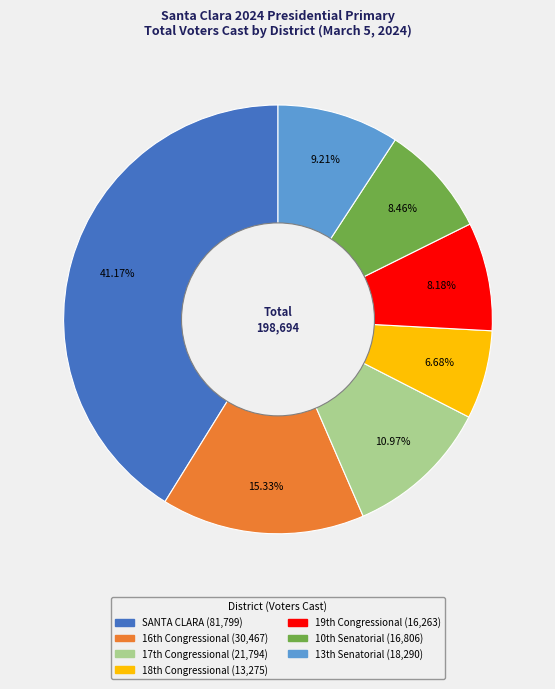

How many slices are in this pie chart?

7